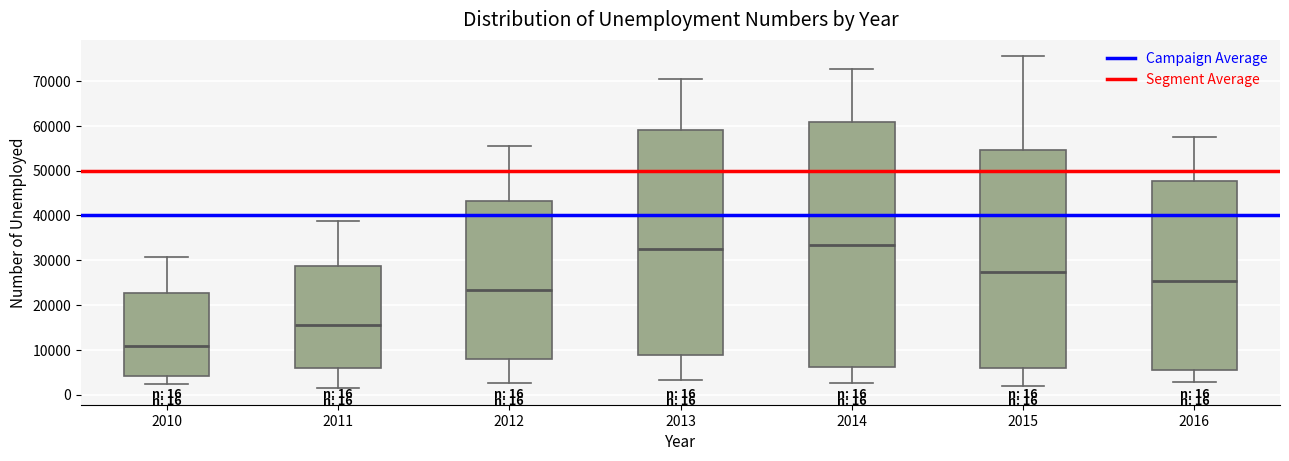

Comparing the boxes themselves (not the whiskers), which one is the tallest?

2014